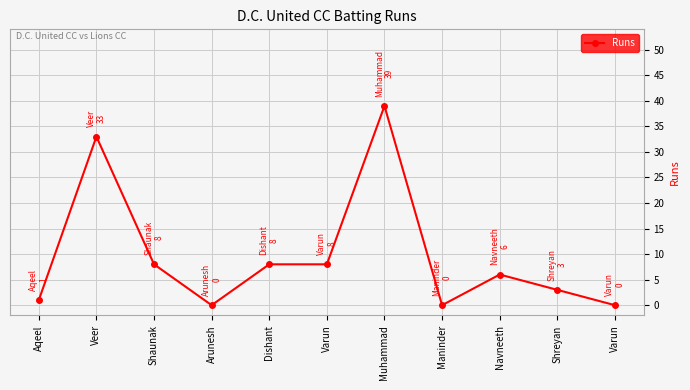

How many values are below 6?

5